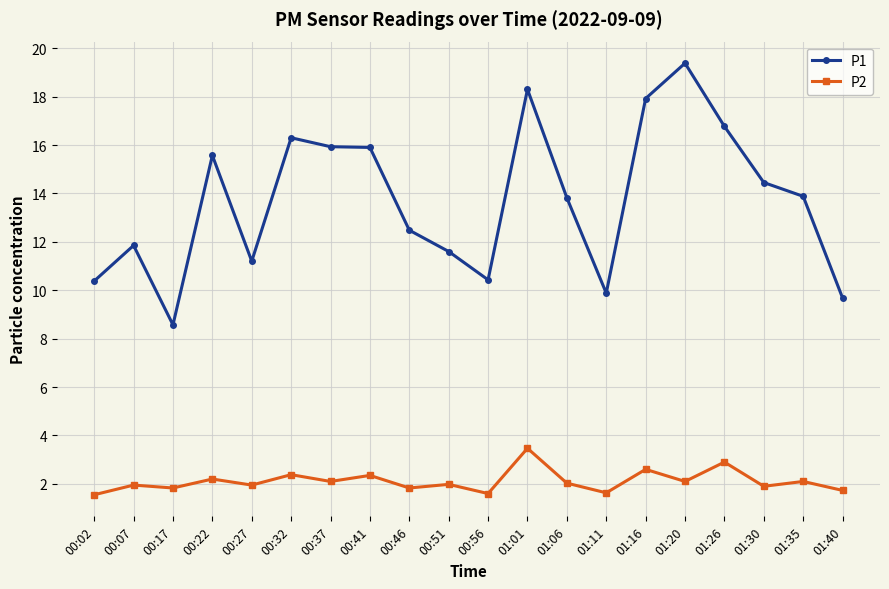

How many series are shown in this chart?

2